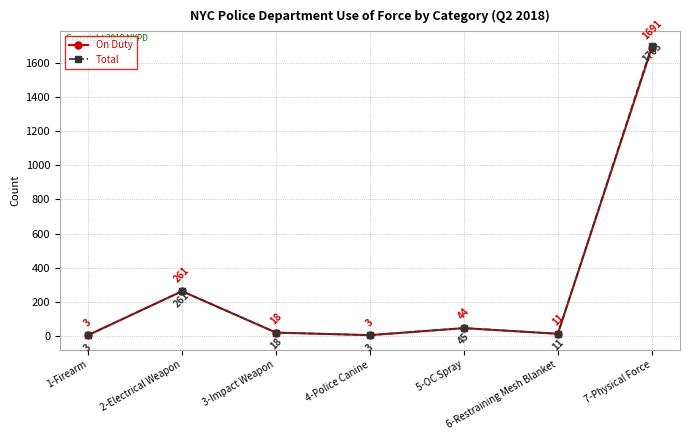

What is the smallest value displayed?

3